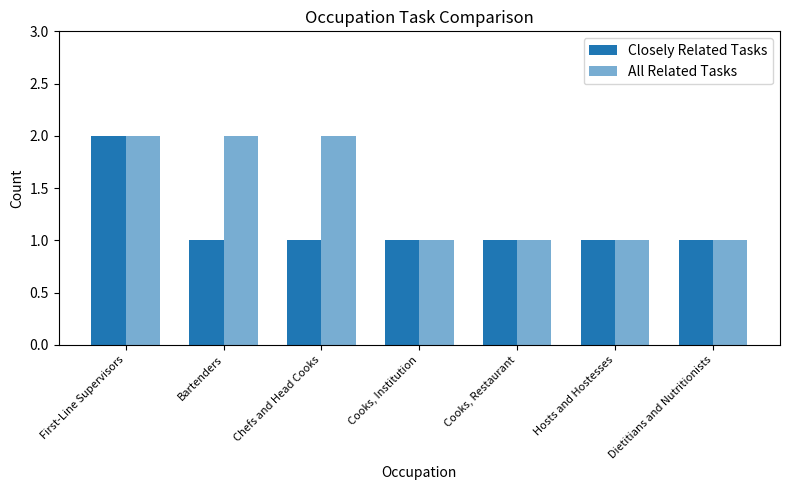

Does the chart contain any negative values?

No